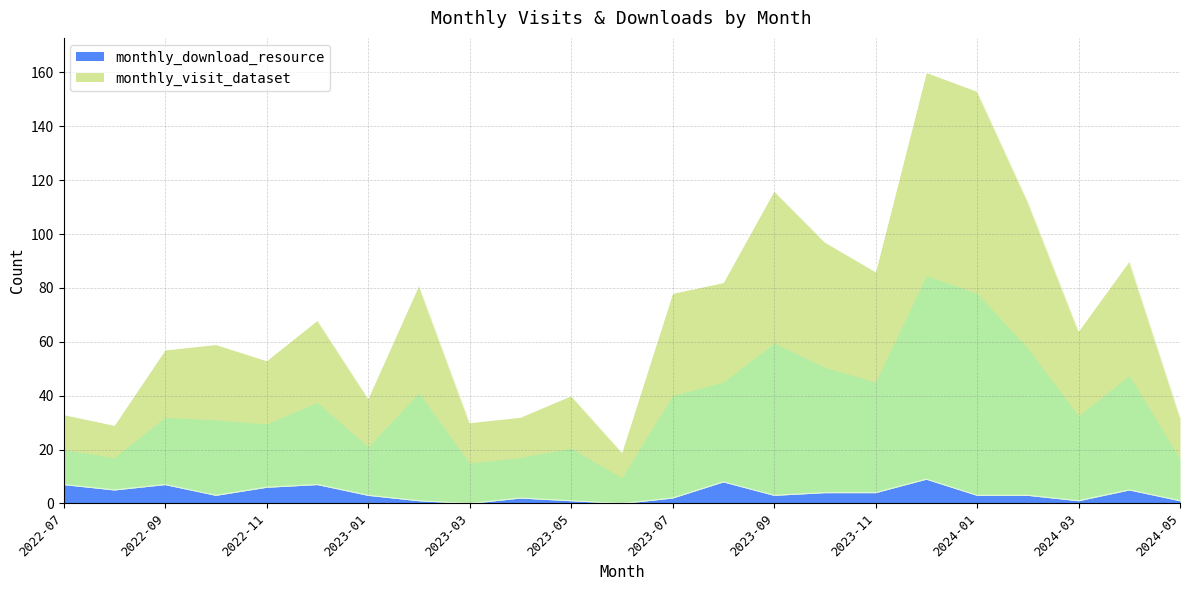

What position from the right is 2023-12?

6